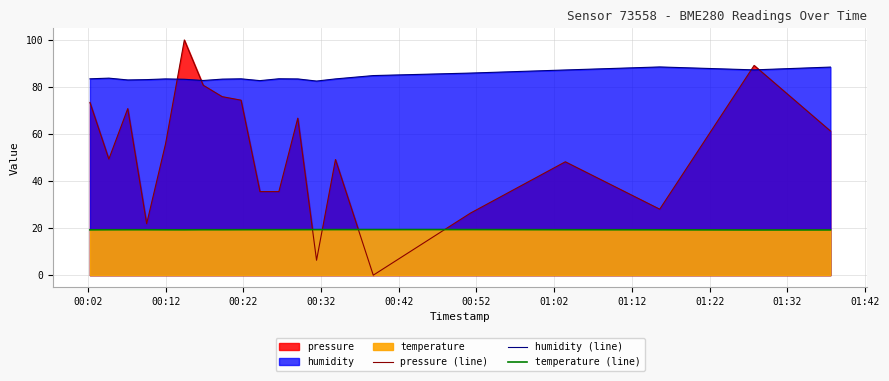

The temperature (line) series shows 19.3 at 00:02. True or false?

True